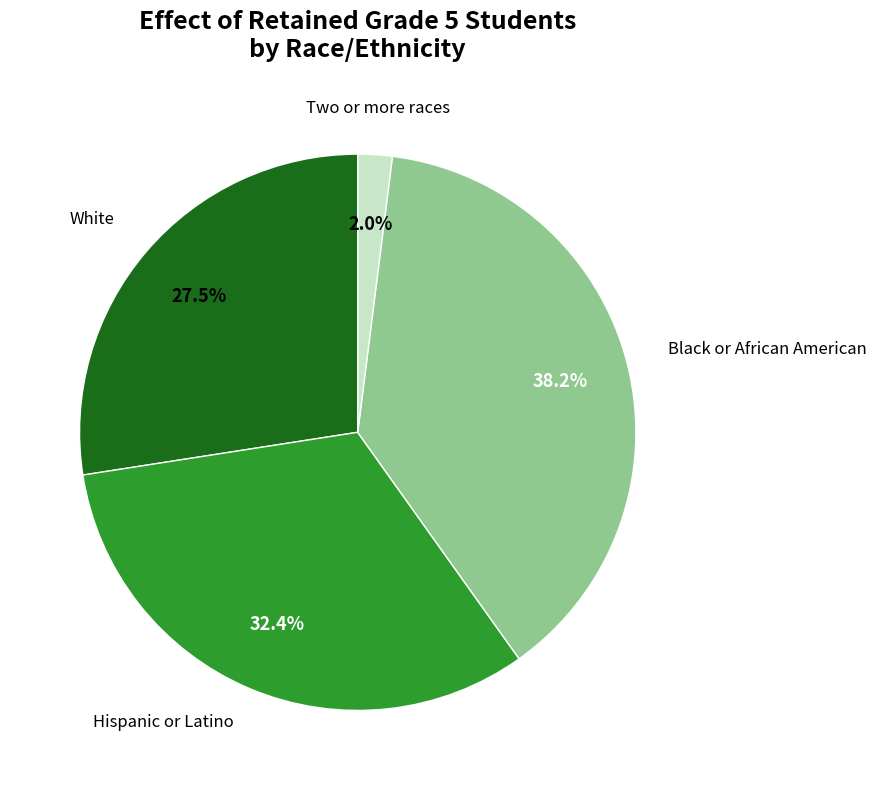

Does any single category account for the majority?

No